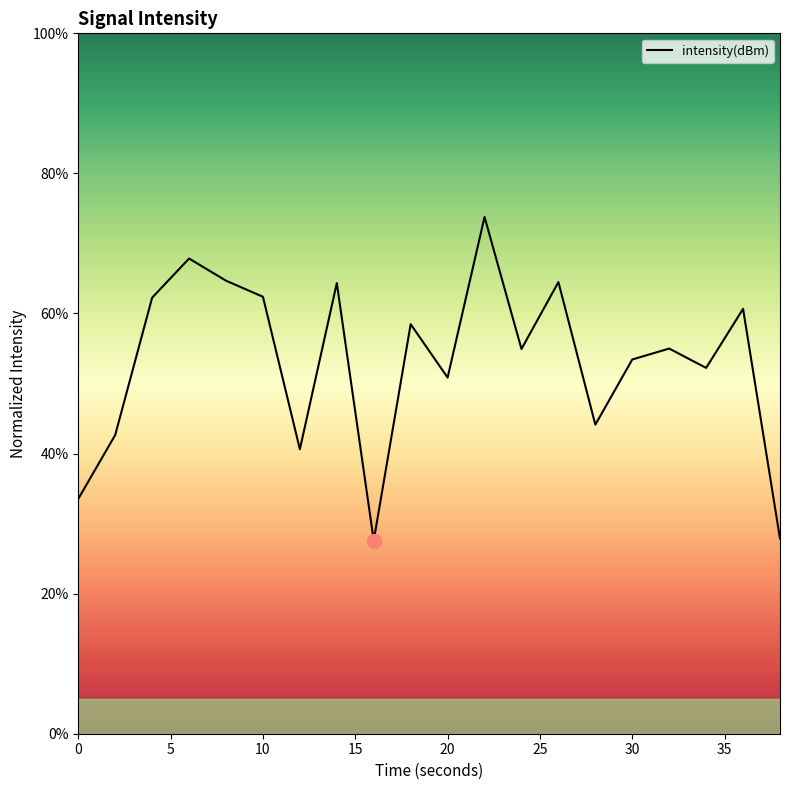

What is the maximum value shown in the chart?

73.8